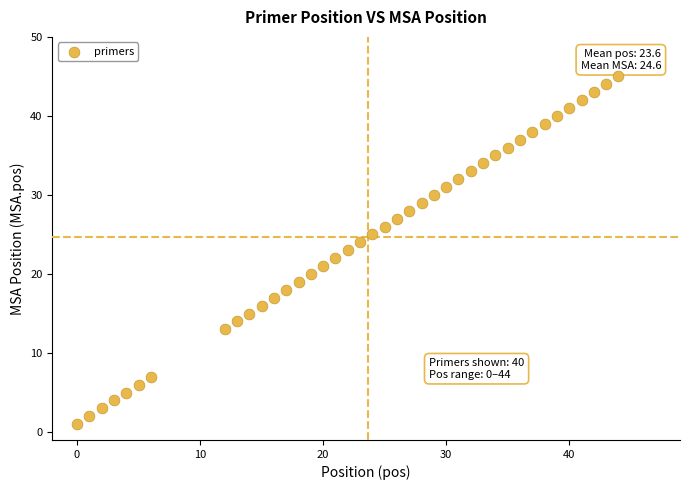

What is the range of X values (max minus min)?

44